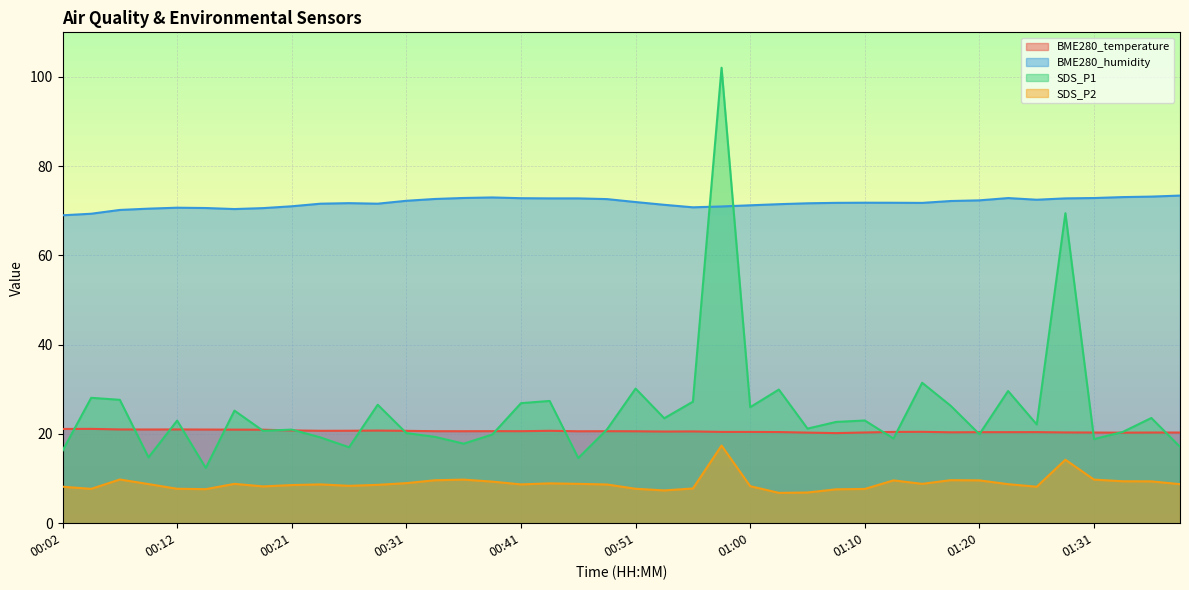

List the series in order of their peak value, highest first.

SDS_P1, BME280_humidity, BME280_temperature, SDS_P2